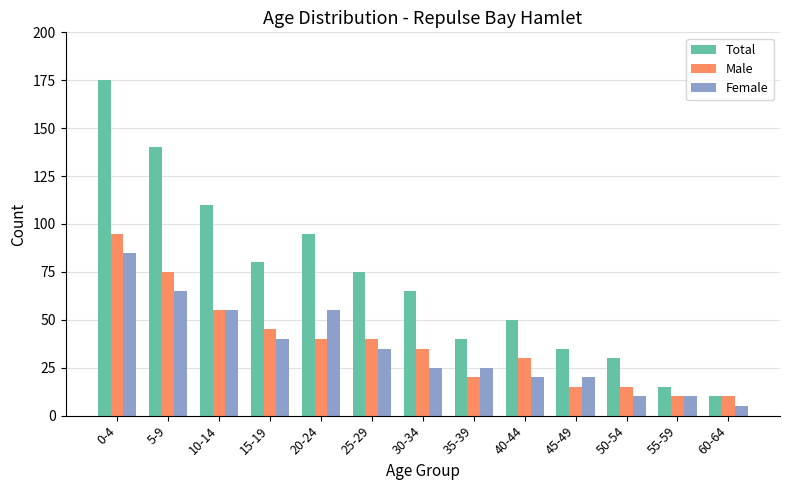

What is the average value of the Total series?

71